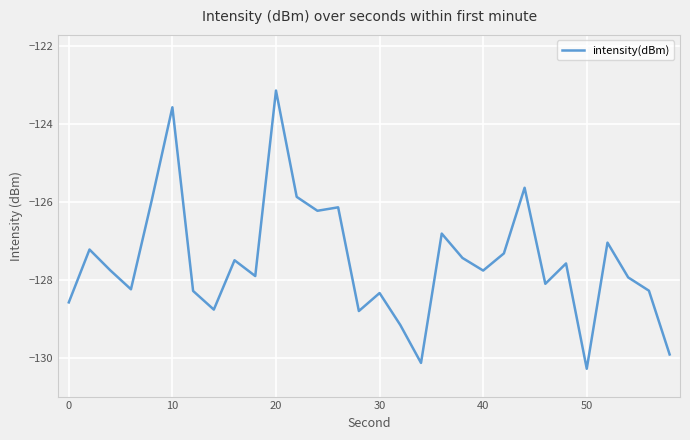

What is the difference between the maximum and minimum values?

7.1